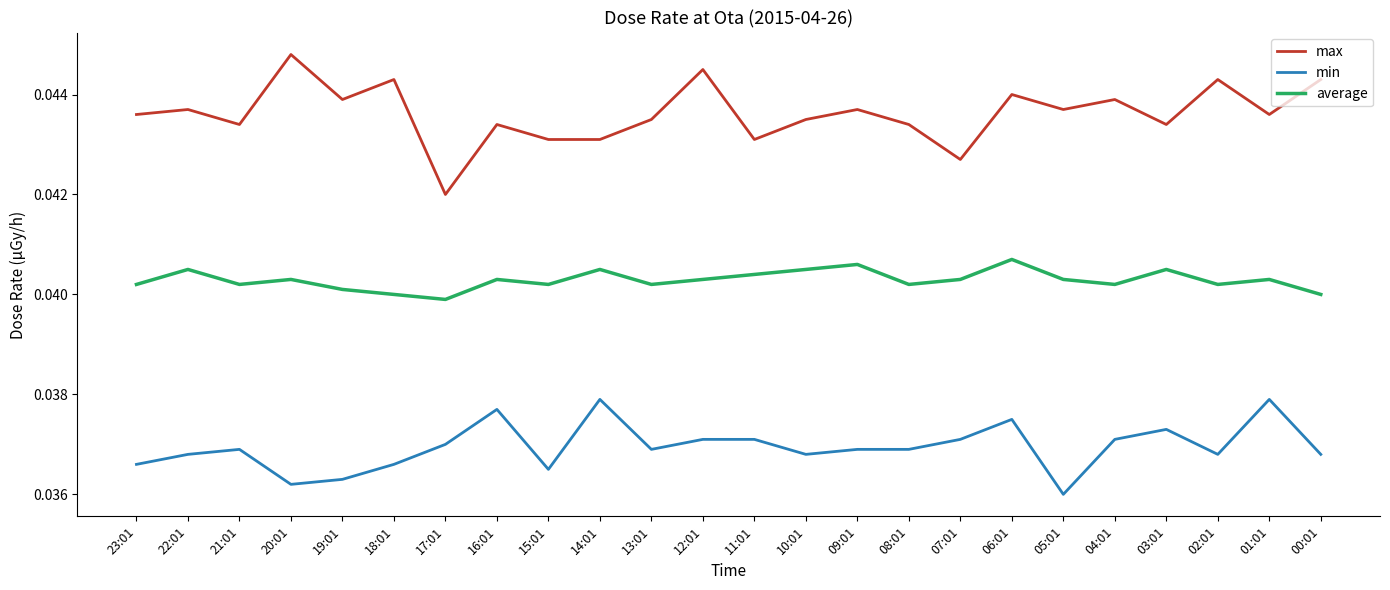

What is the sum of the average values at 17:01 and 20:01?

0.1